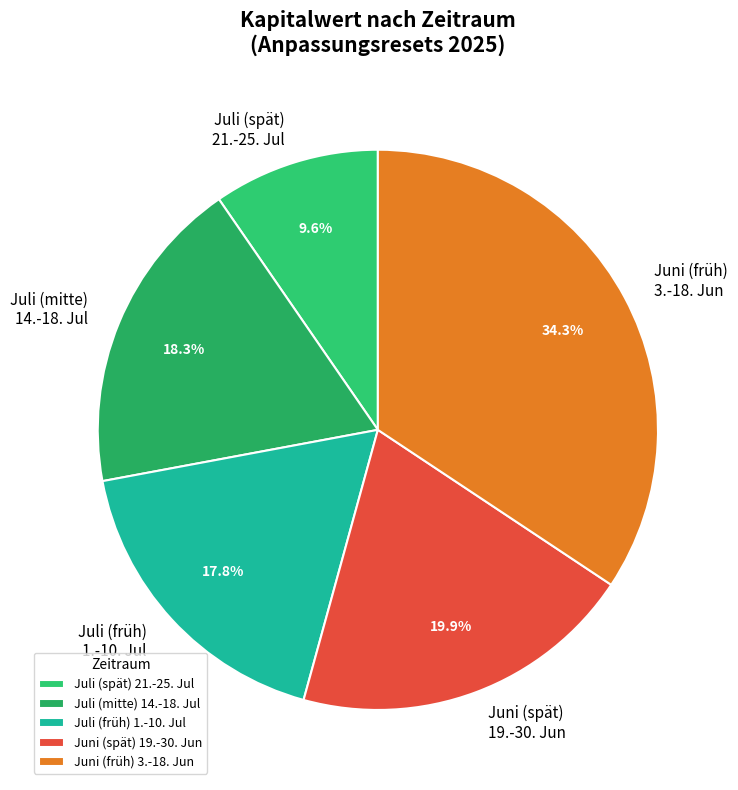

Which slice is the largest?

Juni (früh) 3.-18. Jun